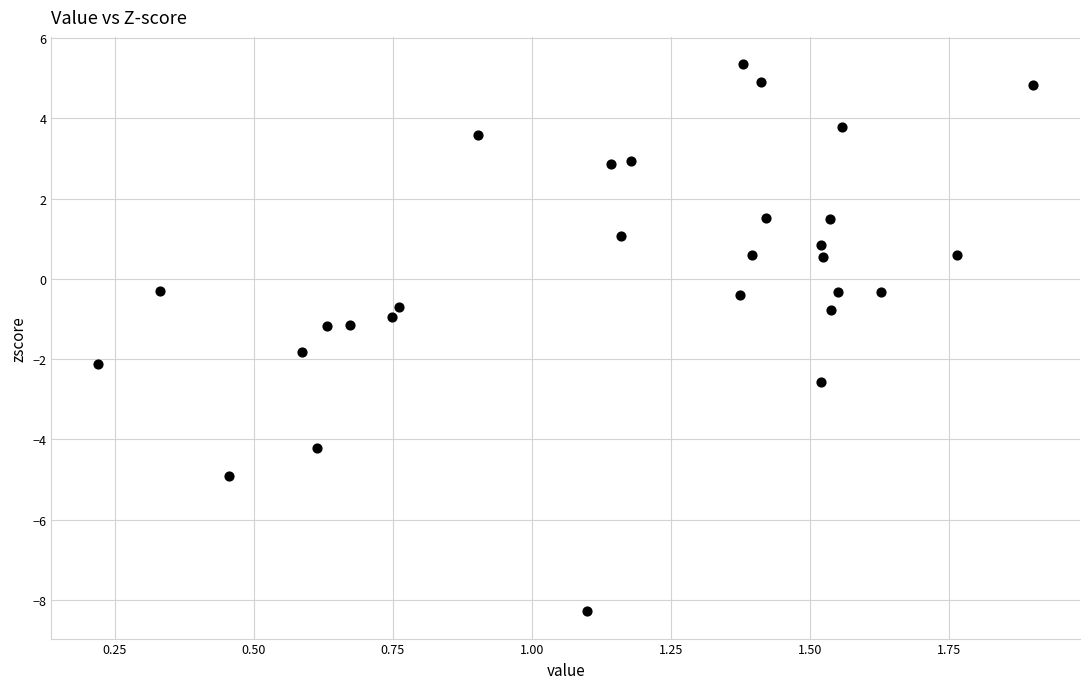

What is the range of Y values (max minus min)?

13.6